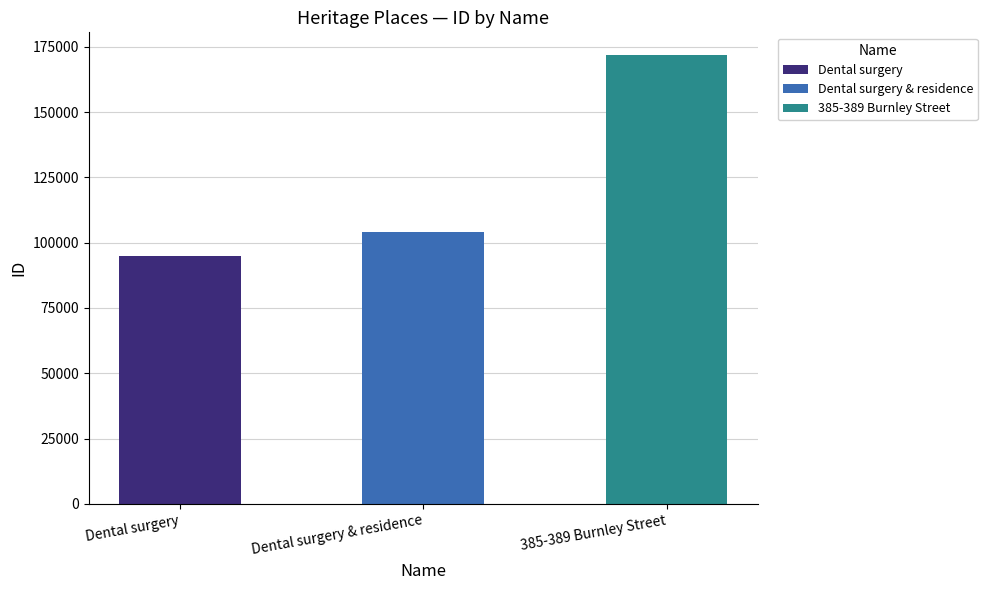

What is the value of the 1st bar from the left?

94977